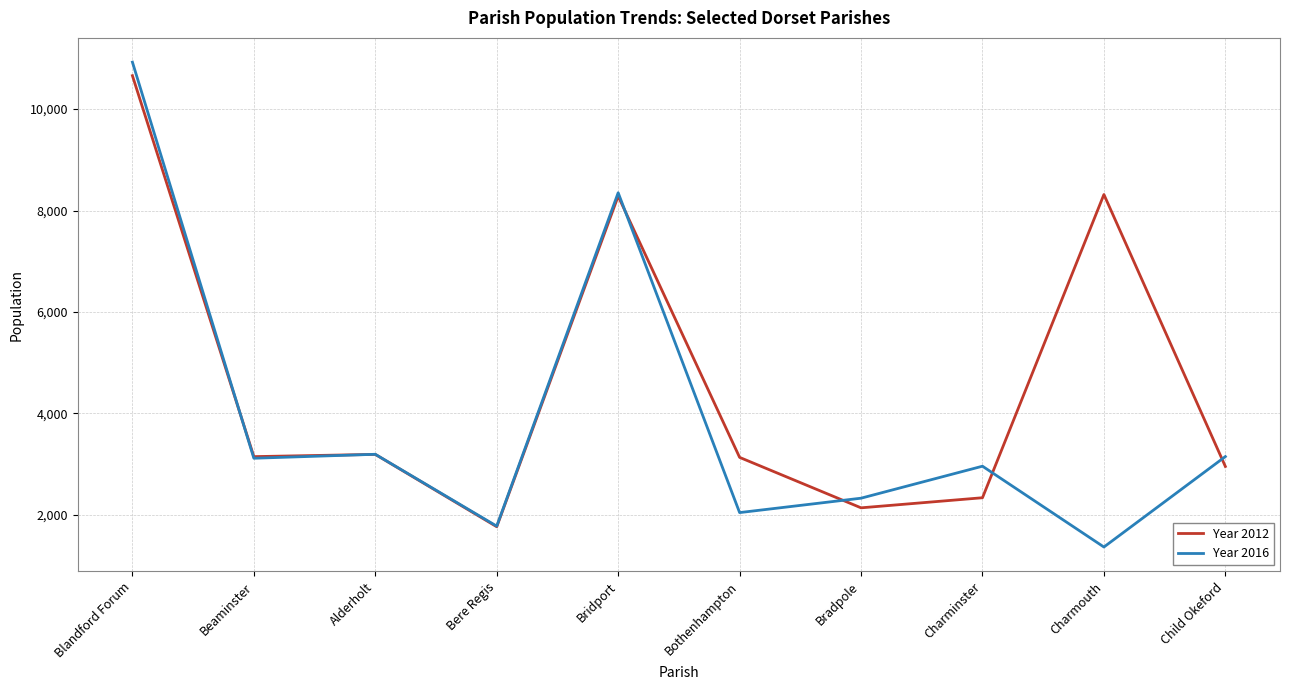

True or false: Year 2012 and Year 2016 cross at least once.

True